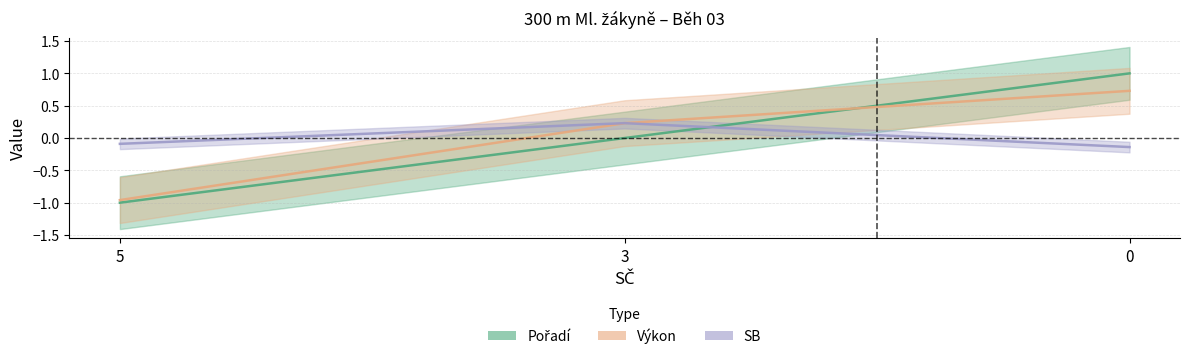

Reading left to right, list all the values displayed in this chart.

Pořadí: 5=-1.0	3=0.0	0=1.0
Výkon: 5=-1.0	3=0.2	0=0.7
SB: 5=-0.1	3=0.2	0=-0.1